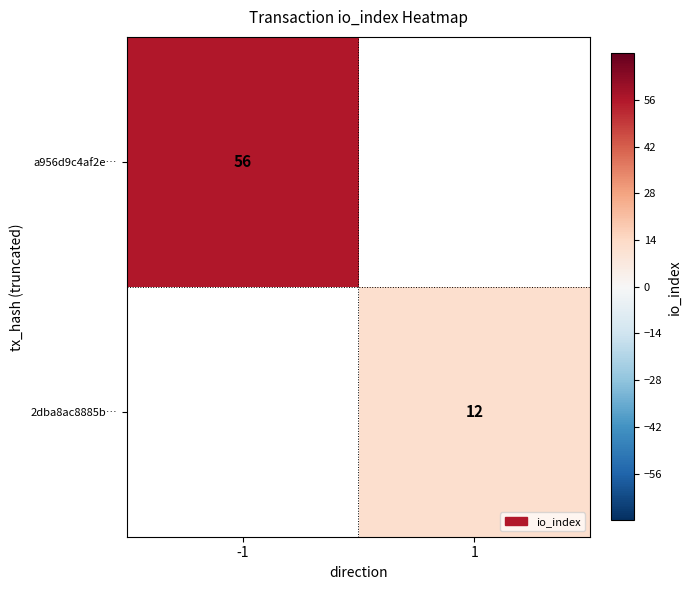

True or false: 2dba8ac8885b… has a value of 7 at 1.

False